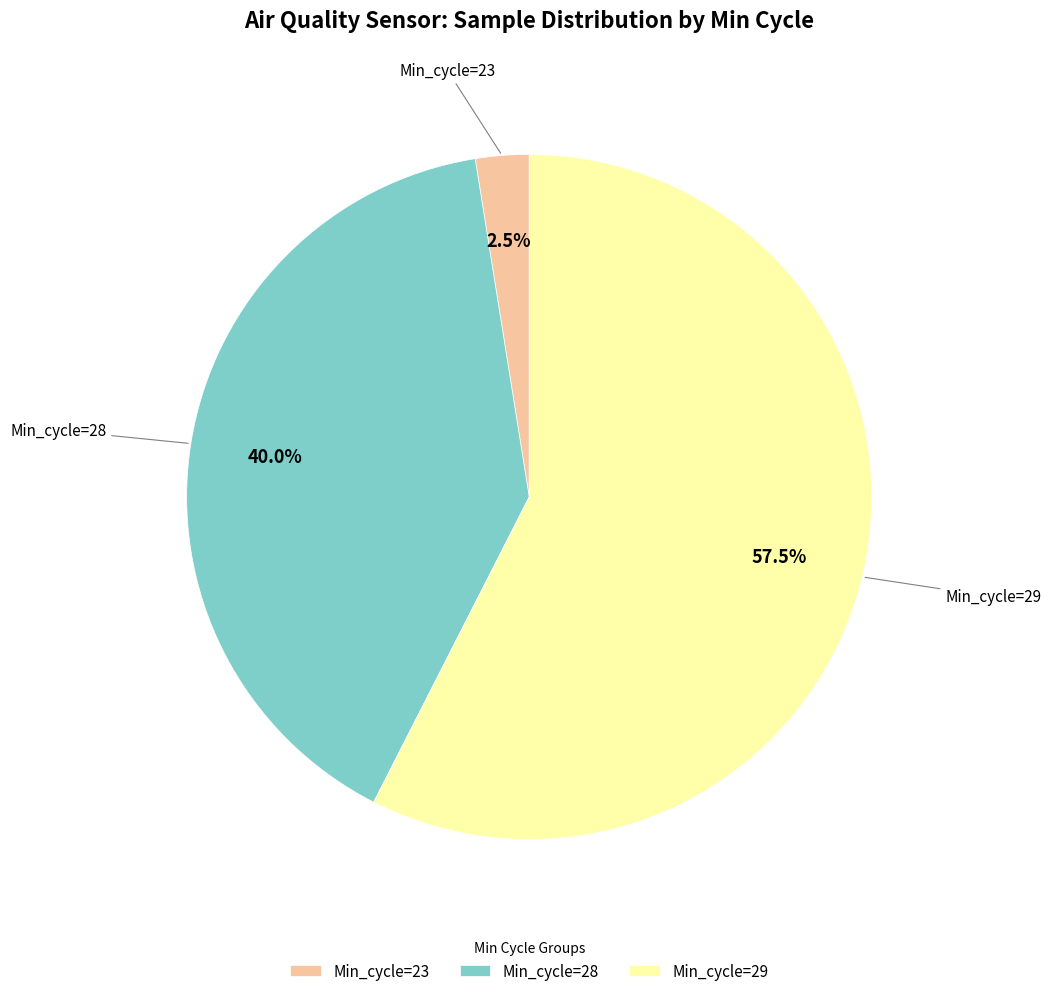

Which slice represents more than half of the pie?

Min_cycle=29